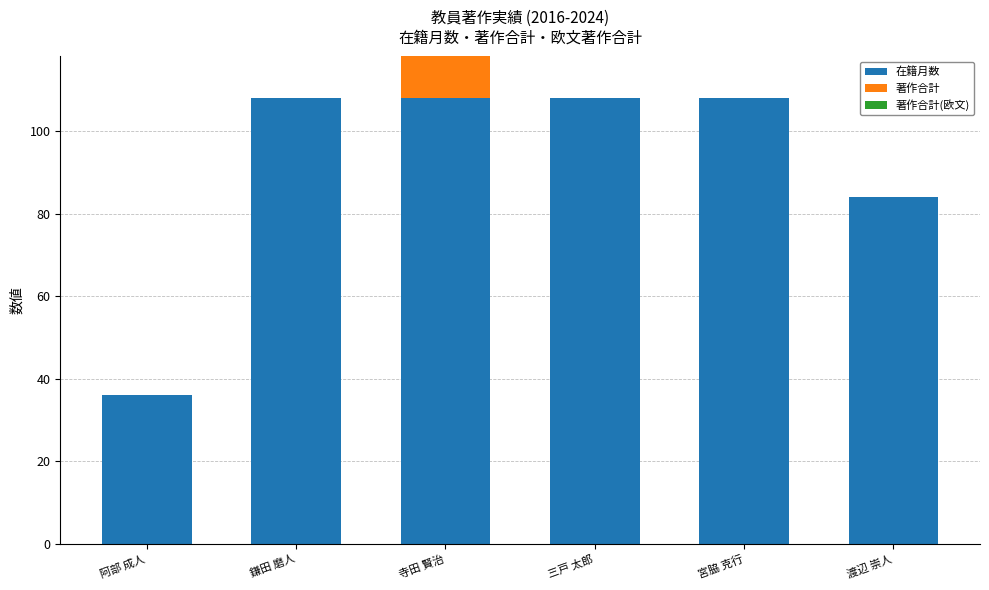

Reading left to right, transcribe the values for 在籍月数.

阿部 成人=36	鎌田 磨人=108	寺田 賢治=108	三戸 太郎=108	宮脇 克行=108	渡辺 崇人=84